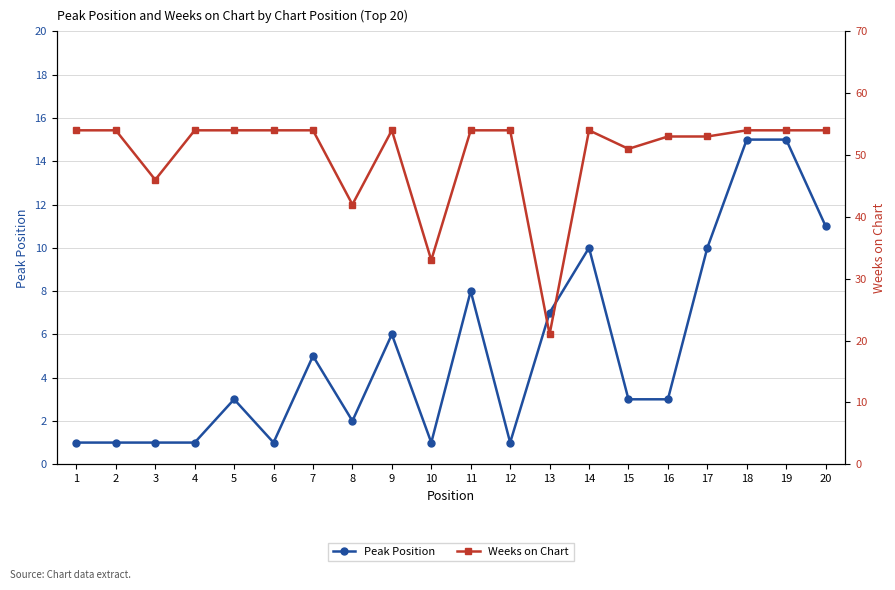

What is the maximum value for Peak Position?

15